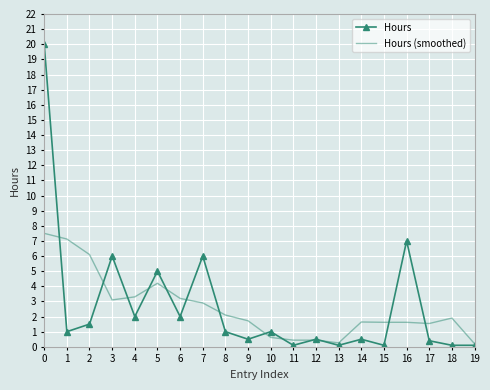

How many values in the Hours (smoothed) series are below 1?

5